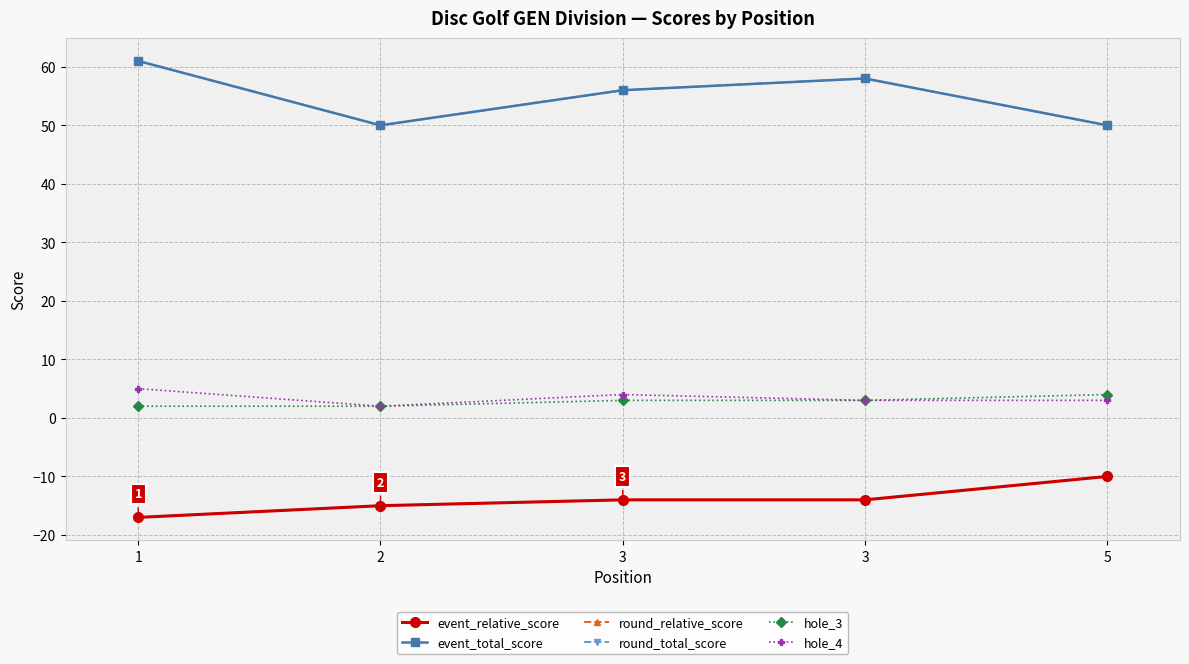

Between 3 and 3, which series saw the biggest shift?

event_total_score